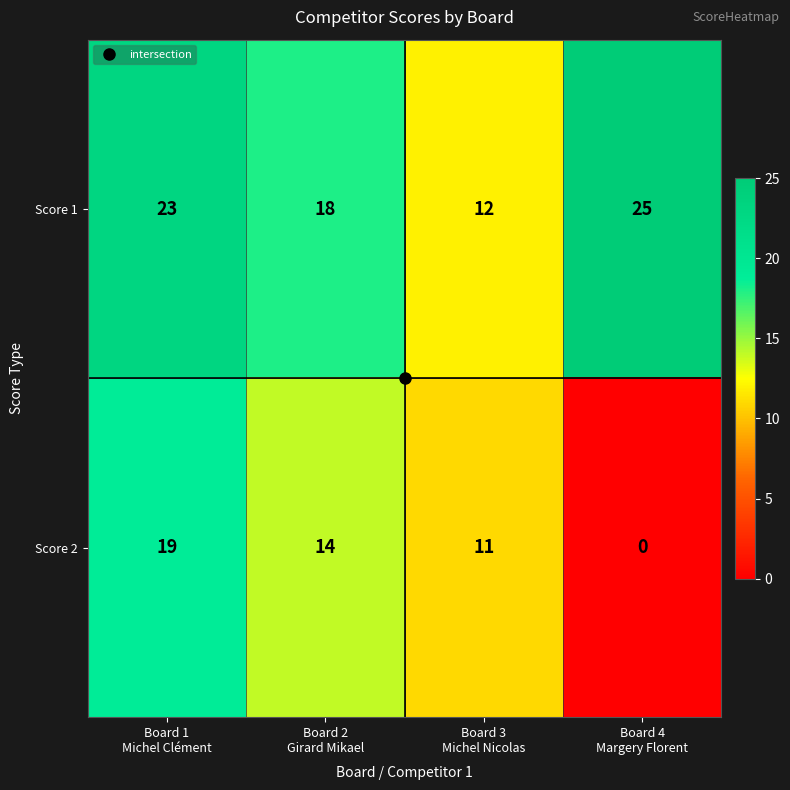

What is the greatest value displayed?

25